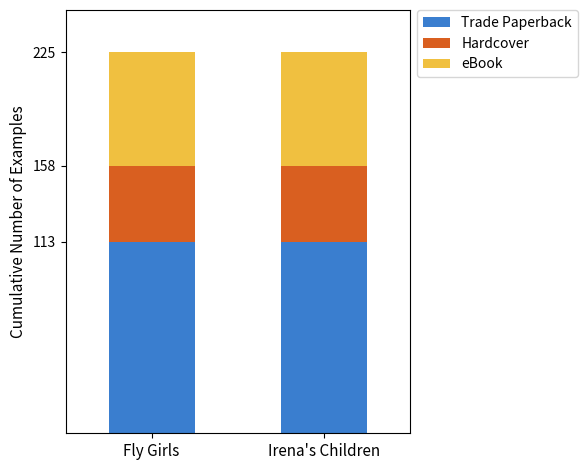

The Trade Paperback series shows 113 at Irena's Children. True or false?

True